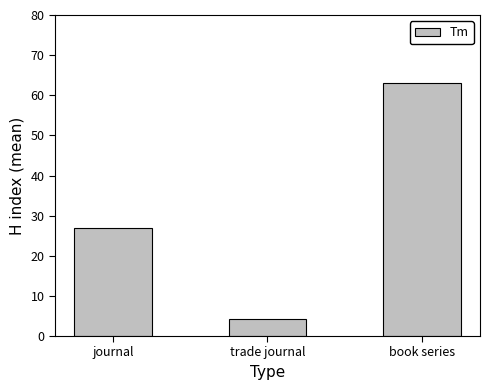

Approximately how many times larger is the value at journal compared to trade journal?

6.3